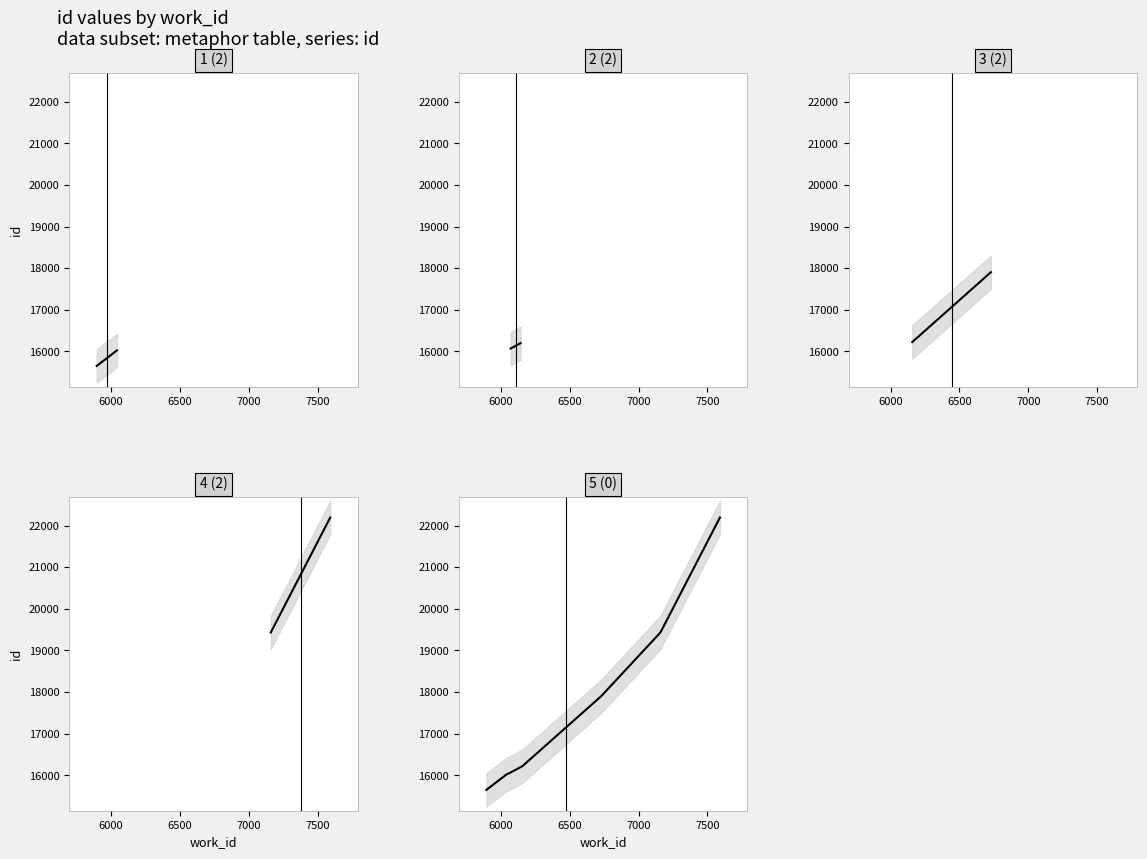

True or false: there are more than 0 points higher than both neighbors.

False